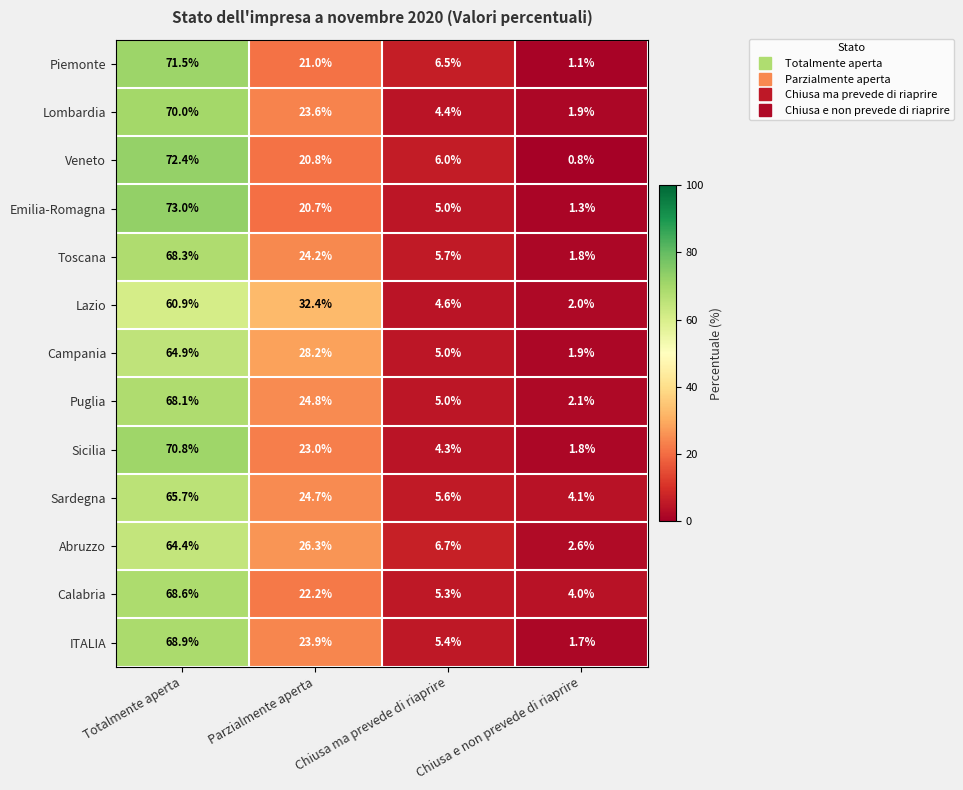

At which category is the sum across all series the highest?

Totalmente aperta